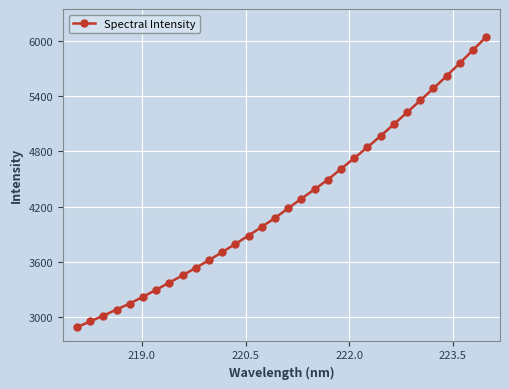

What is the difference between the maximum and minimum values?

3146.5